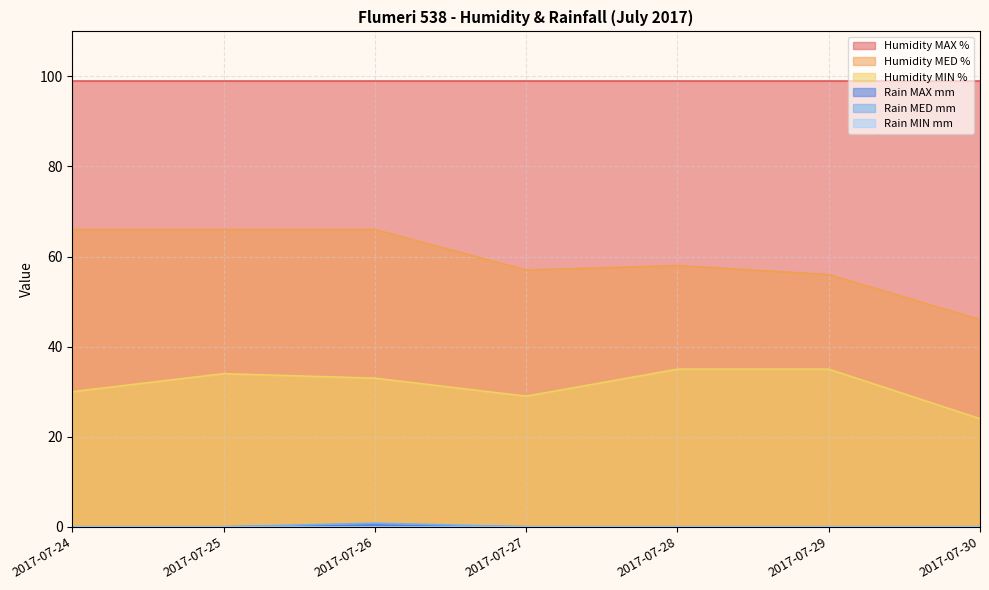

At which category is the sum across all series the highest?

2017-07-26